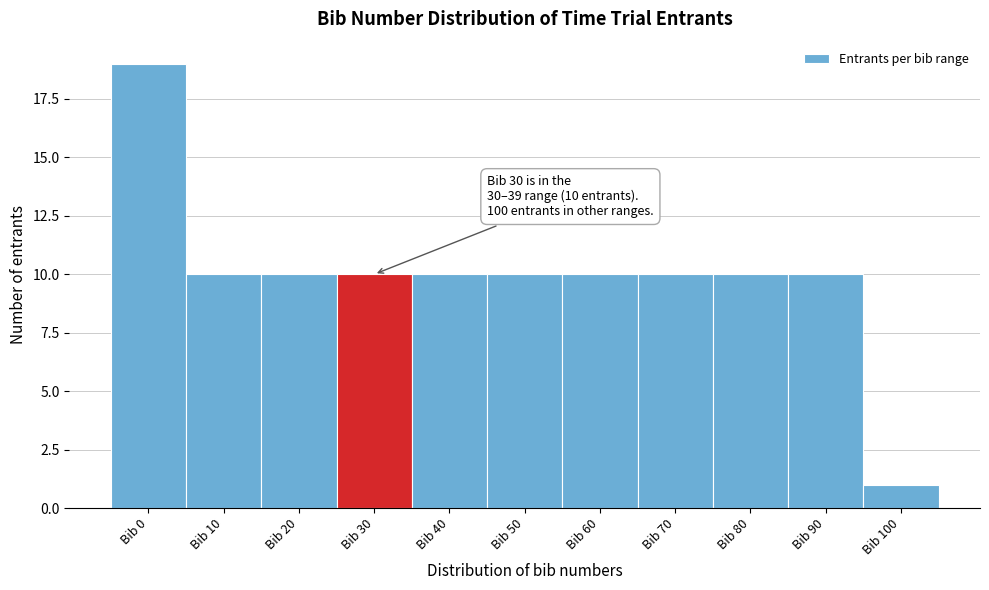

Reading right to left, list all the values displayed in this chart.

1	10	10	10	10	10	10	10	10	10	19